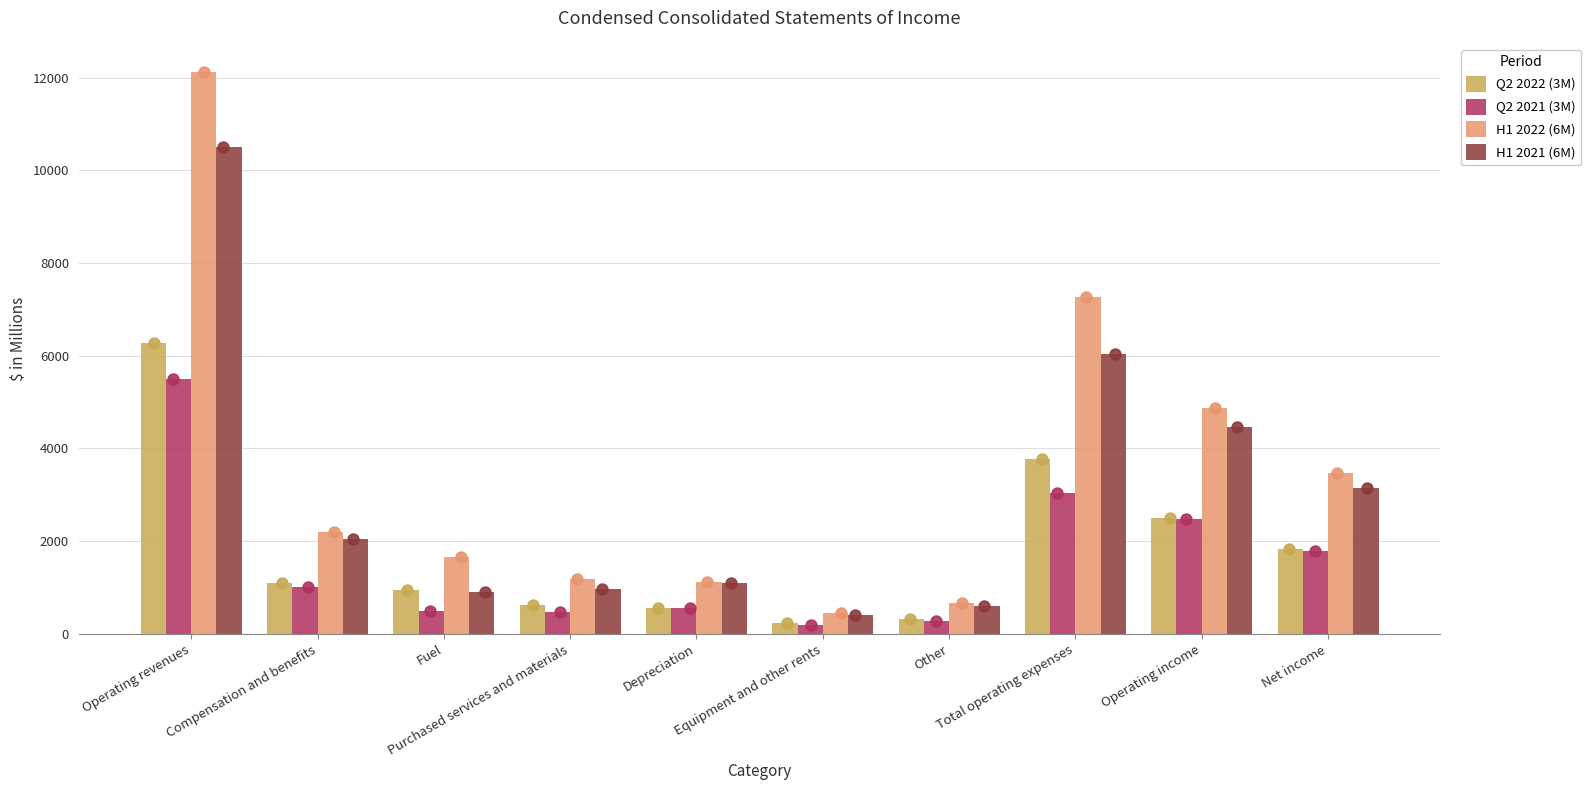

Which series reaches the minimum Y coordinate?

Q2 2021 (3M)